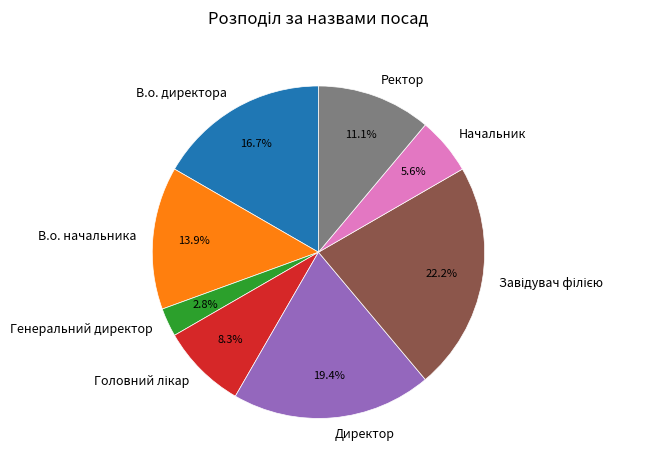

What percentage is the Генеральний директор slice, to the nearest percent?

3%